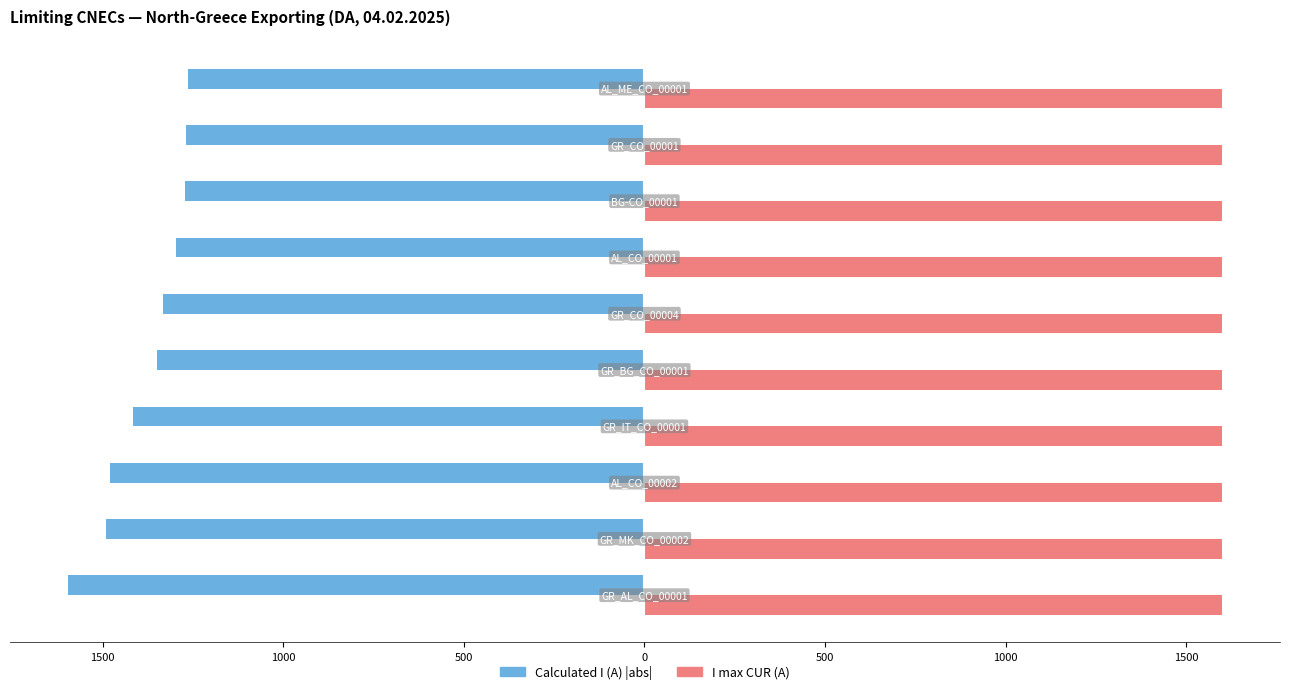

What are all the series names shown in the legend?

Calculated I (A) |abs|, I max CUR (A)